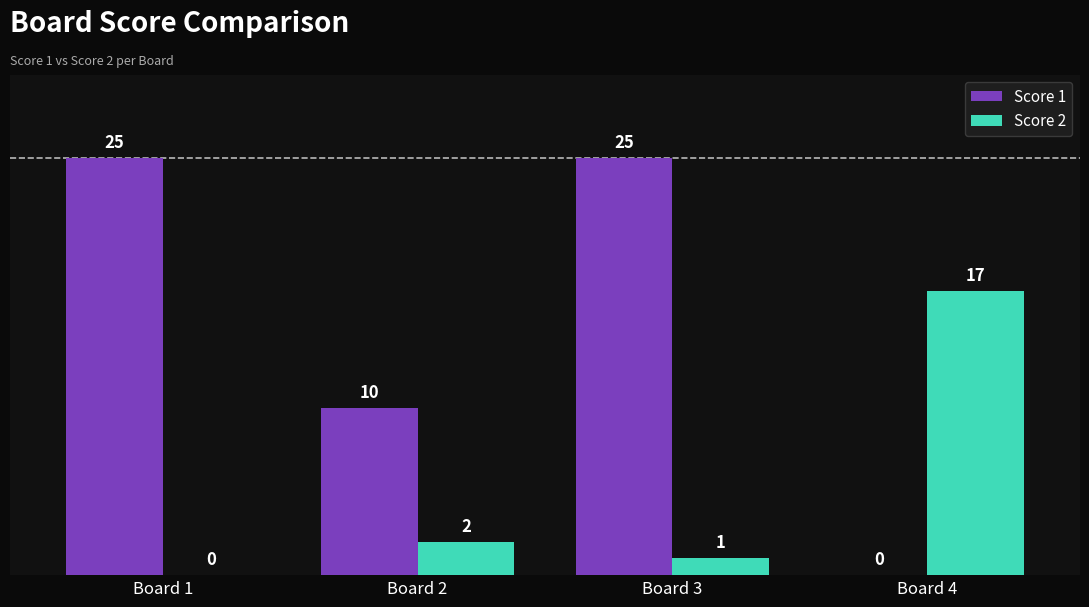

Reading left to right, transcribe all the data shown in this chart.

Score 1: Board 1=25	Board 2=10	Board 3=25	Board 4=0
Score 2: Board 1=0	Board 2=2	Board 3=1	Board 4=17